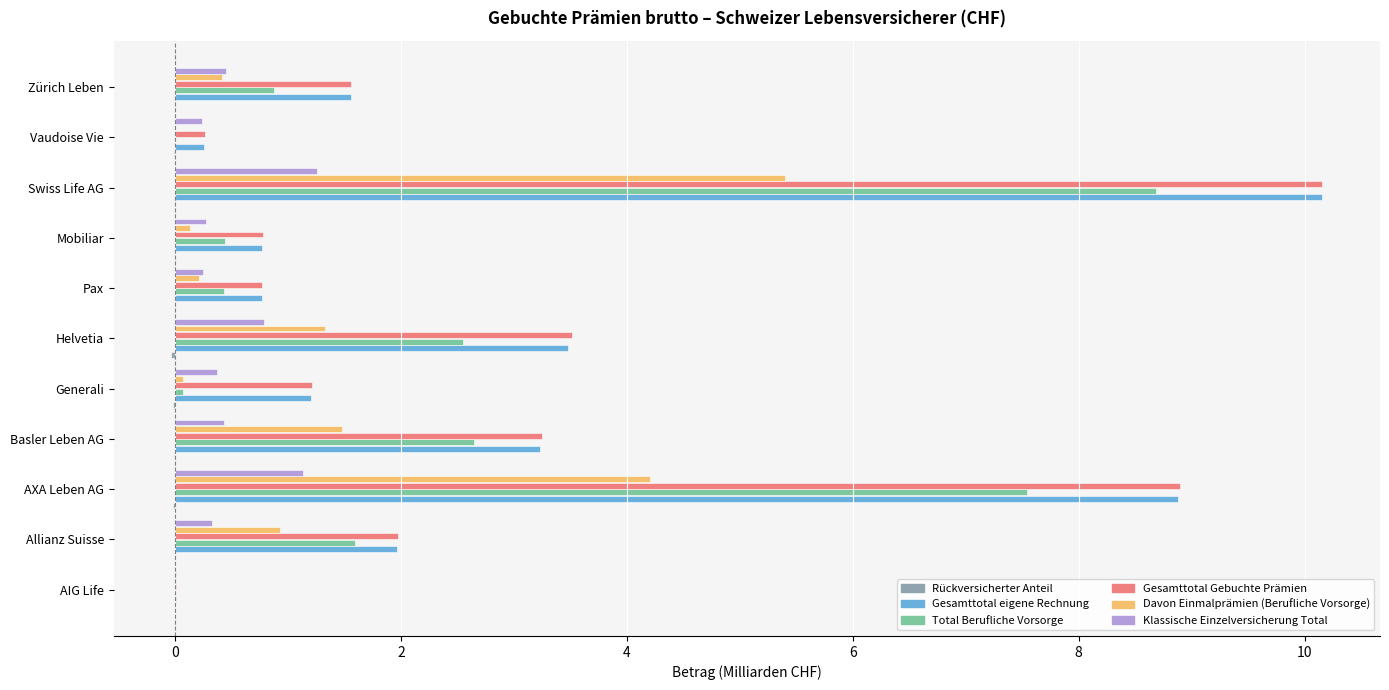

At which label is Gesamttotal eigene Rechnung closest to 5?

Helvetia